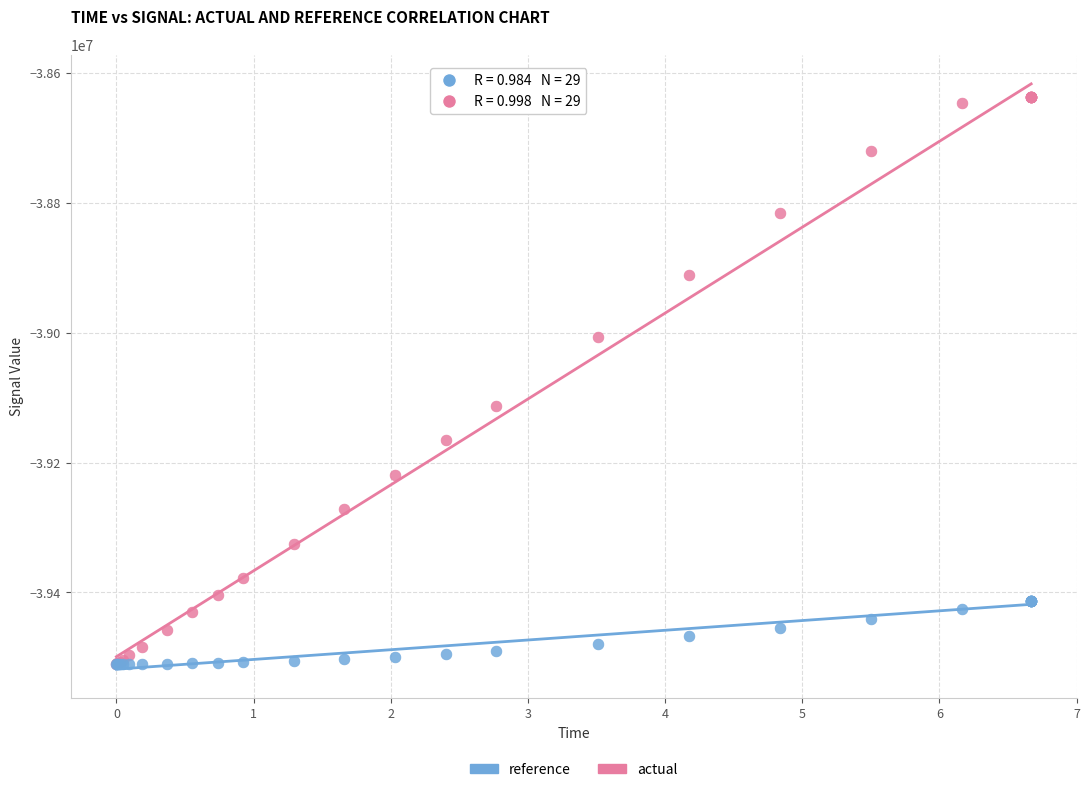

What are all the series names shown in the legend?

reference, actual